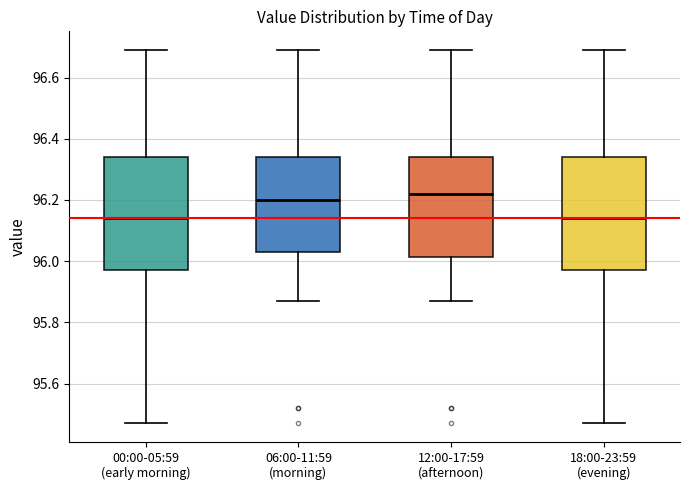

Reading left to right, transcribe this box plot: for each box, give where its median line is, the range the box spans, and where its two whiskers end, as read against the y-axis. The values are not printed on the chart, so give them approximately, as read against the axis.

00:00-05:59 (early morning): median 96.14, box 95.98 to 96.34, whiskers 95.48 to 96.70
06:00-11:59 (morning): median 96.20, box 96.04 to 96.34, whiskers 95.88 to 96.70
12:00-17:59 (afternoon): median 96.22, box 96.02 to 96.34, whiskers 95.88 to 96.70
18:00-23:59 (evening): median 96.14, box 95.98 to 96.34, whiskers 95.48 to 96.70